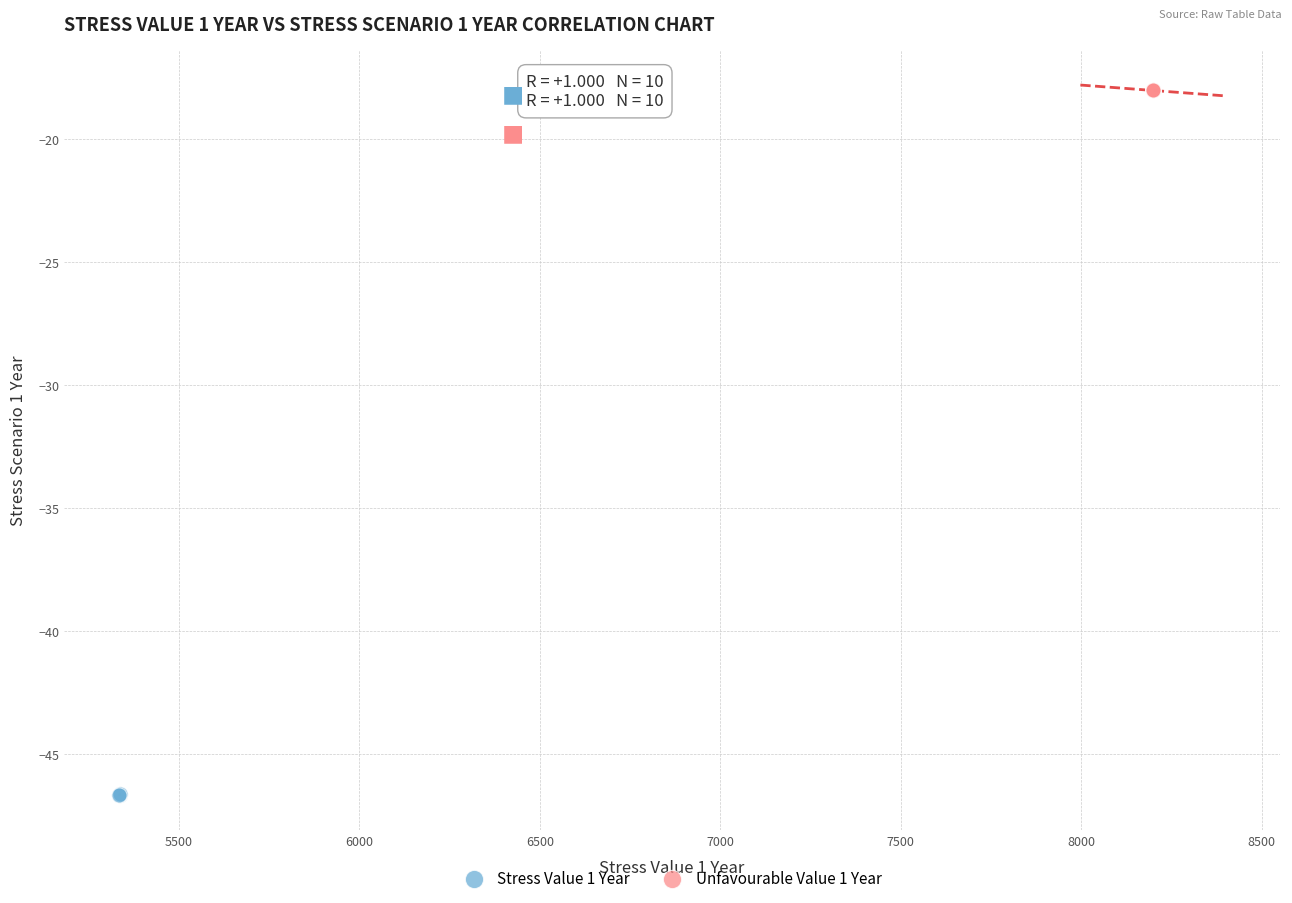

Which series reaches the minimum Y coordinate?

Stress Value 1 Year